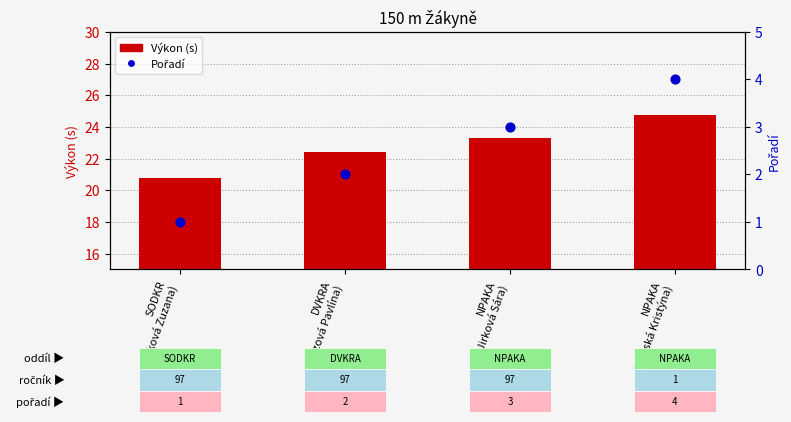

Which series has the largest total across all categories?

Výkon (s)